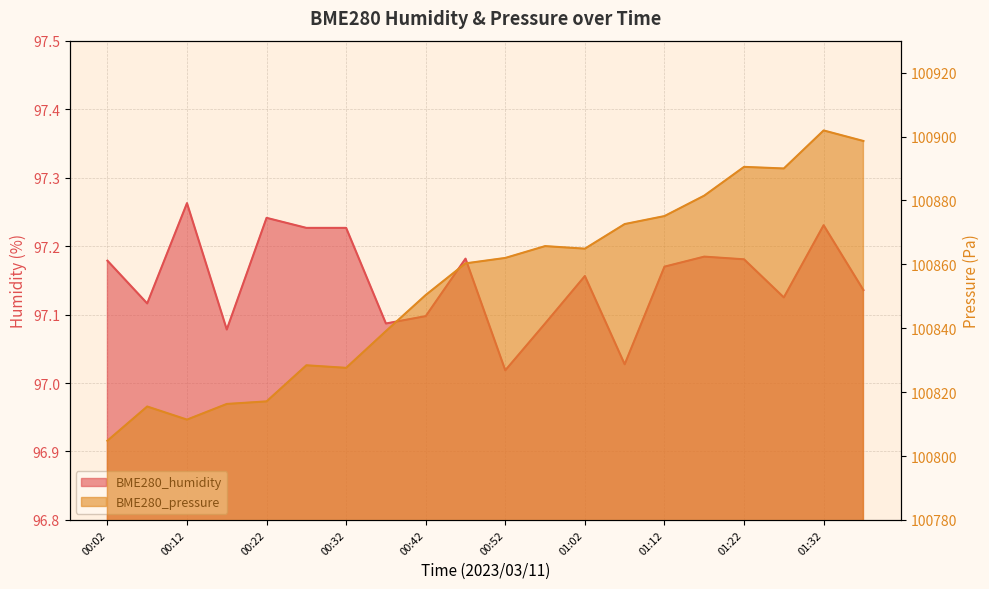

At which category does BME280_humidity reach its first local peak?

00:12